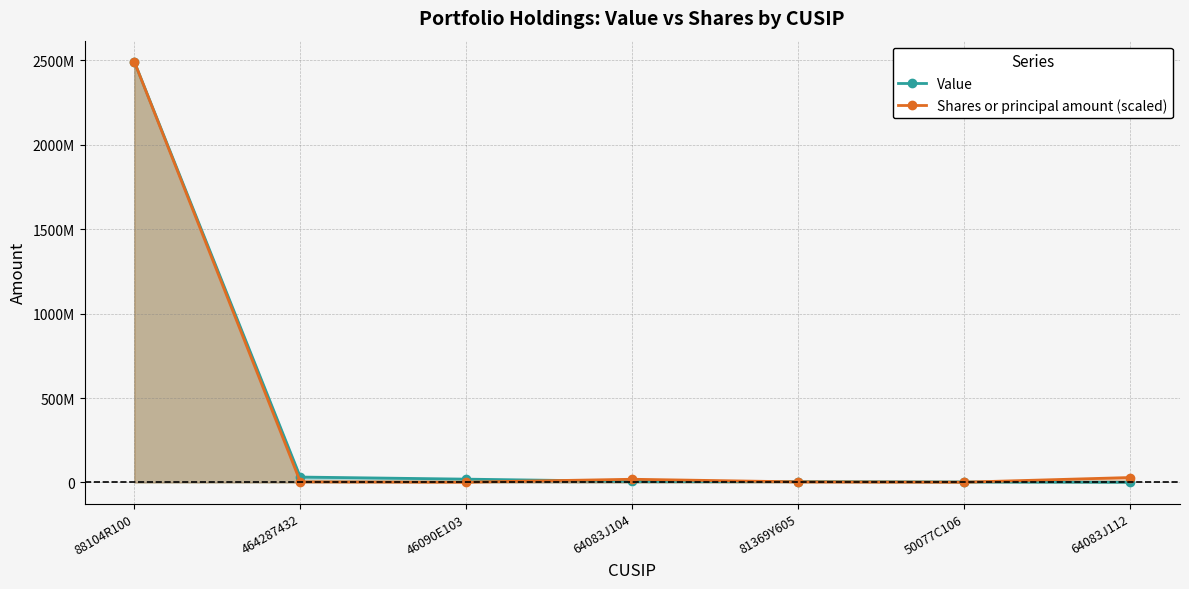

At how many categories does at least one series exceed 2232708522?

1